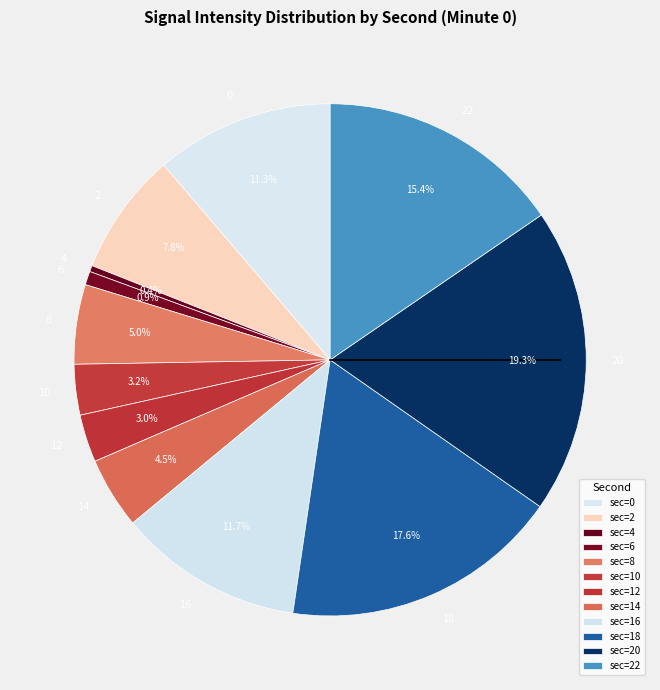

How many slices are in this pie chart?

12